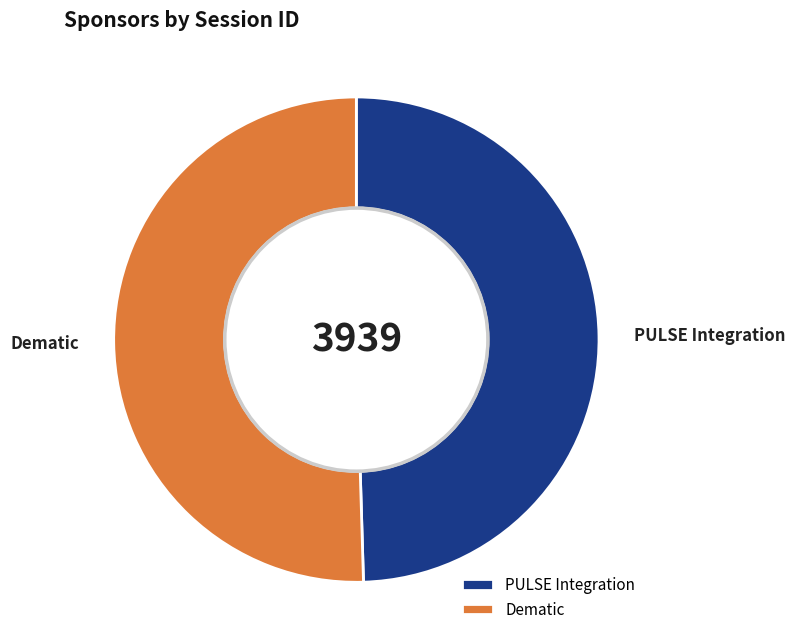

Rank the categories by value from lowest to highest.

PULSE Integration, Dematic